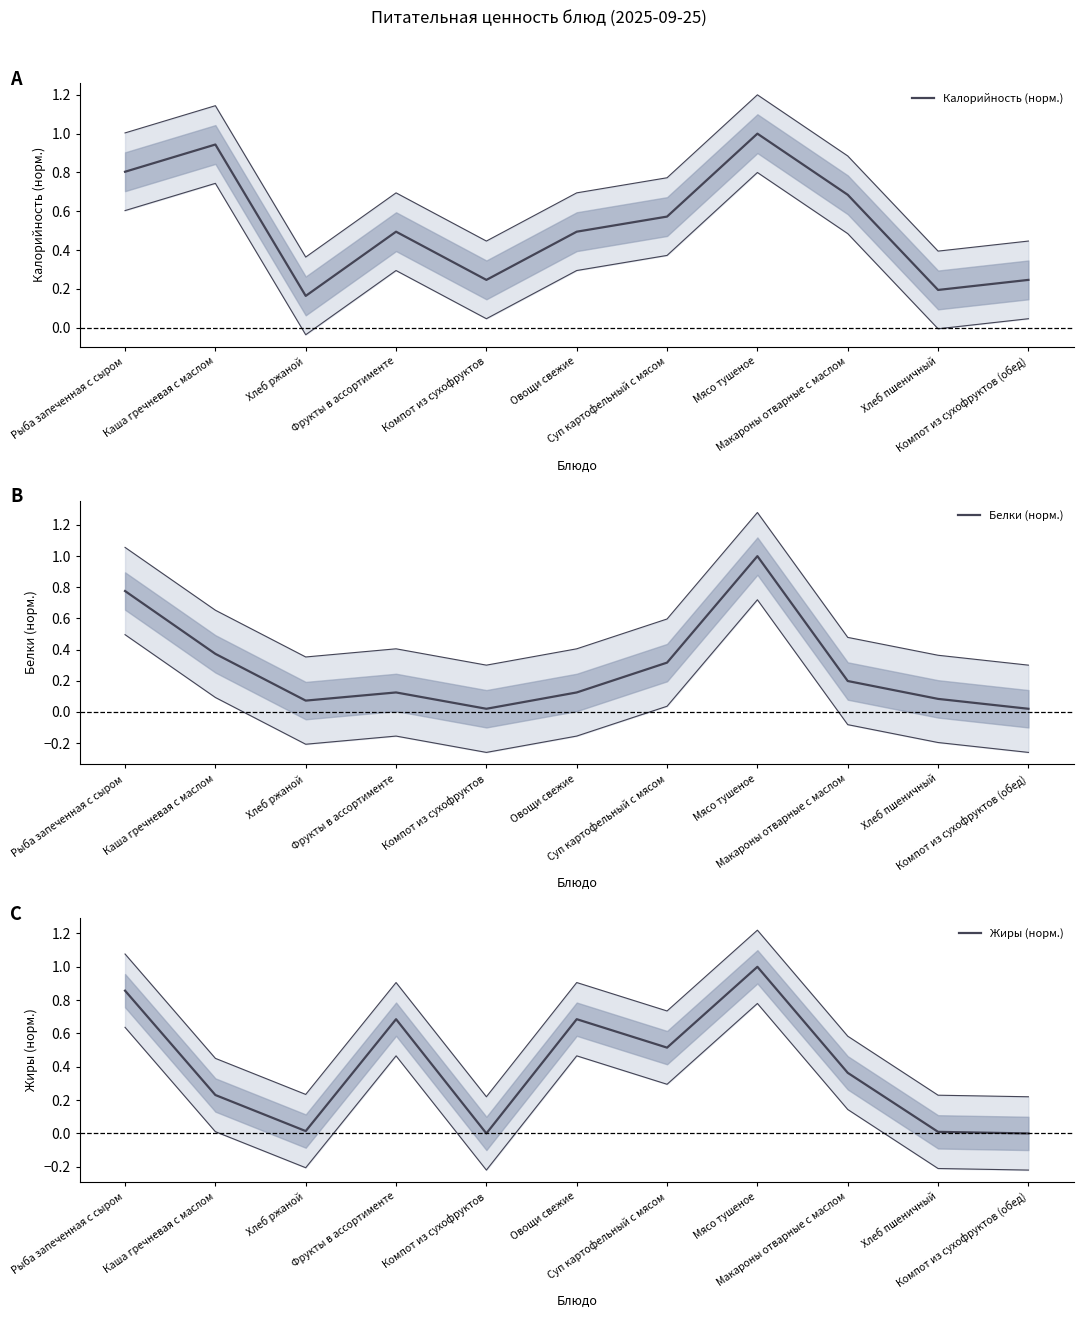

At which label is Калорийность (норм.) closest to 0?

Хлеб ржаной